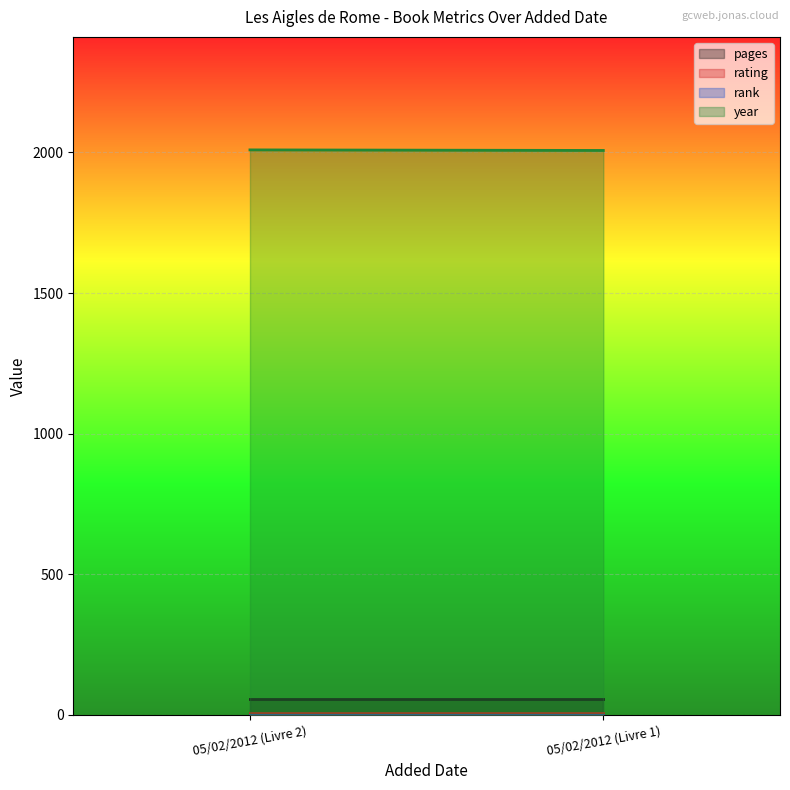

At how many categories does at least one series exceed 1099?

2